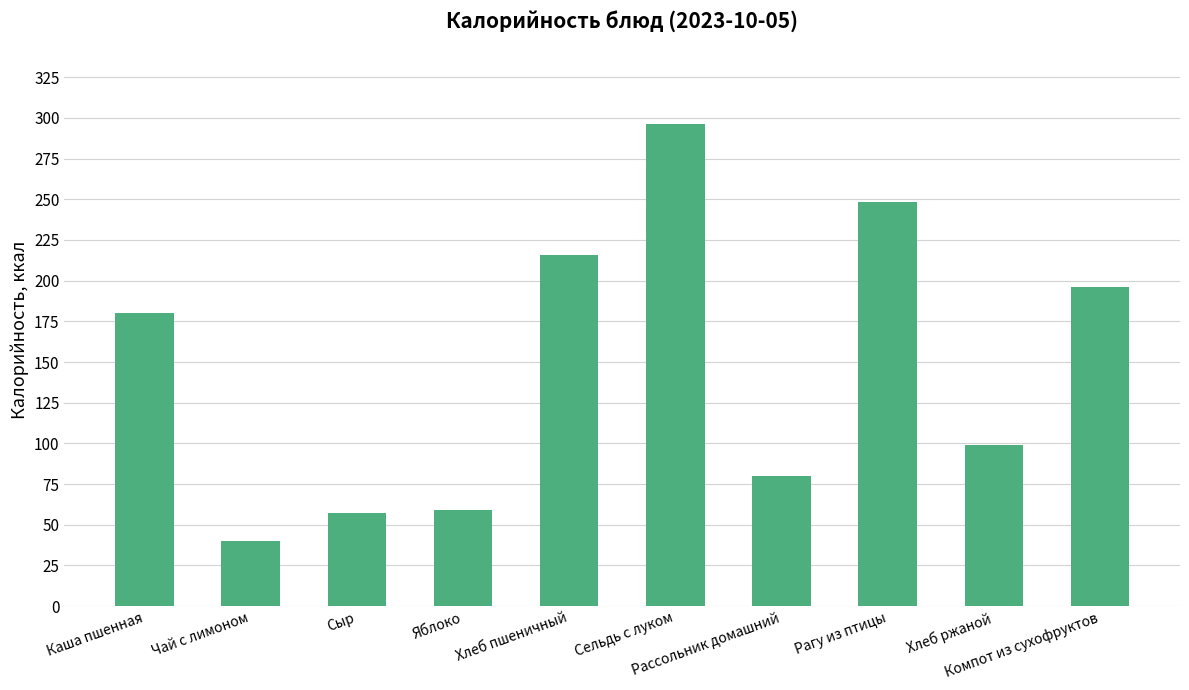

What is the label of the 8th bar from the left?

Рагу из птицы